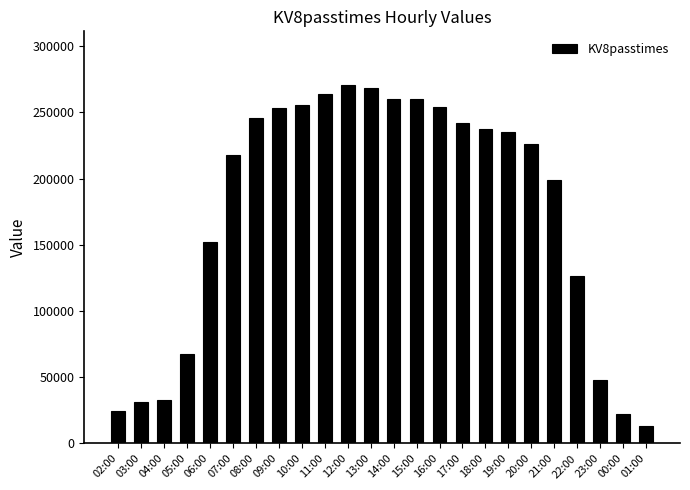

What is the smallest value displayed?

12843